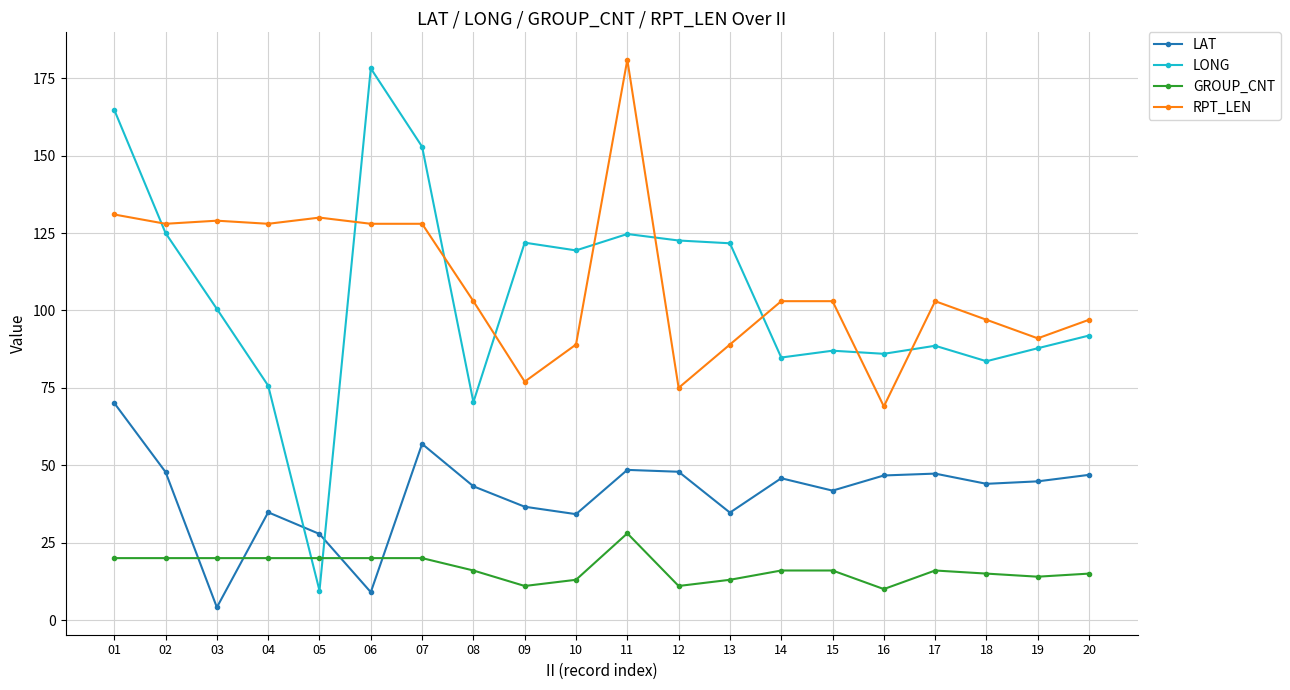

True or false: LAT has a value of 4.1 at 03.

True